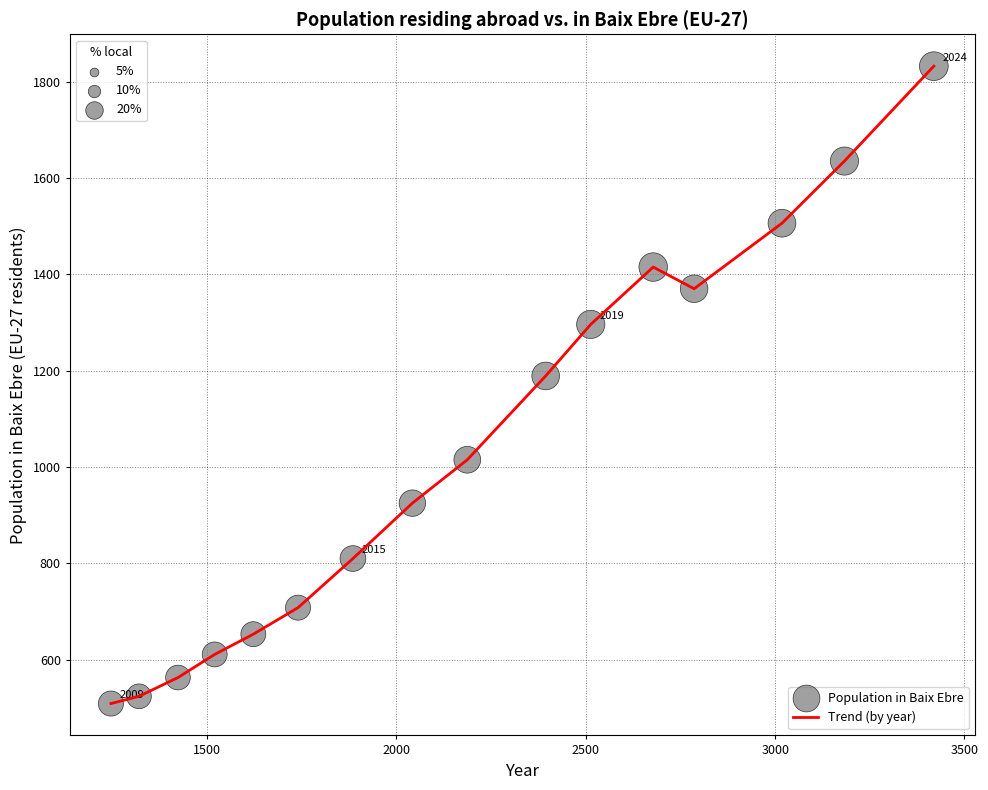

What is the minimum value shown in the chart?

509